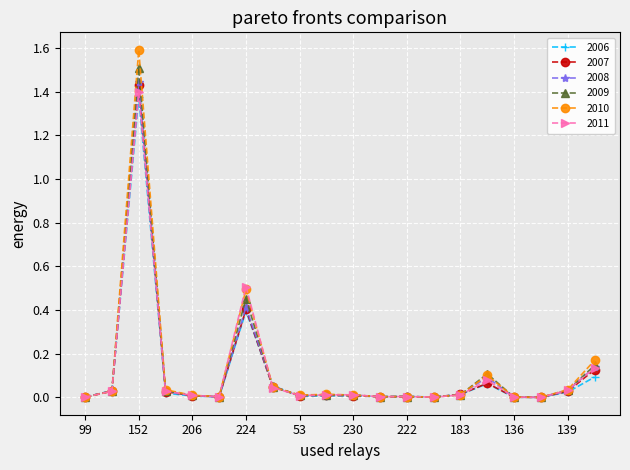

True or false: 2010 has more than 1 points higher than both neighbors.

True